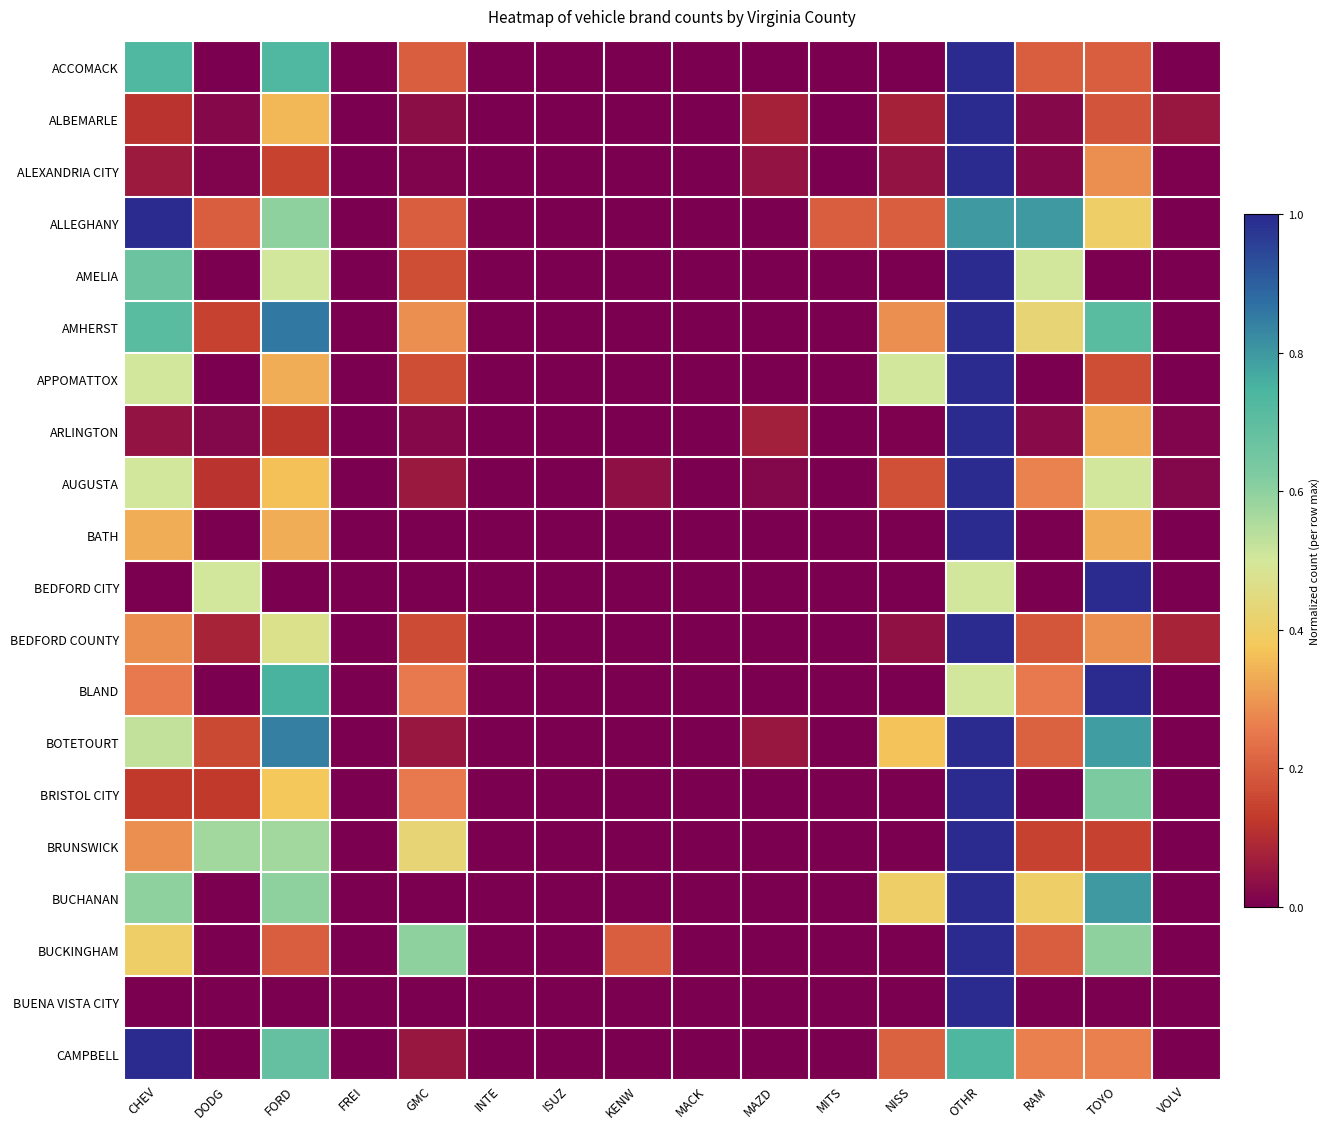

How many categories are shown in the chart?

16